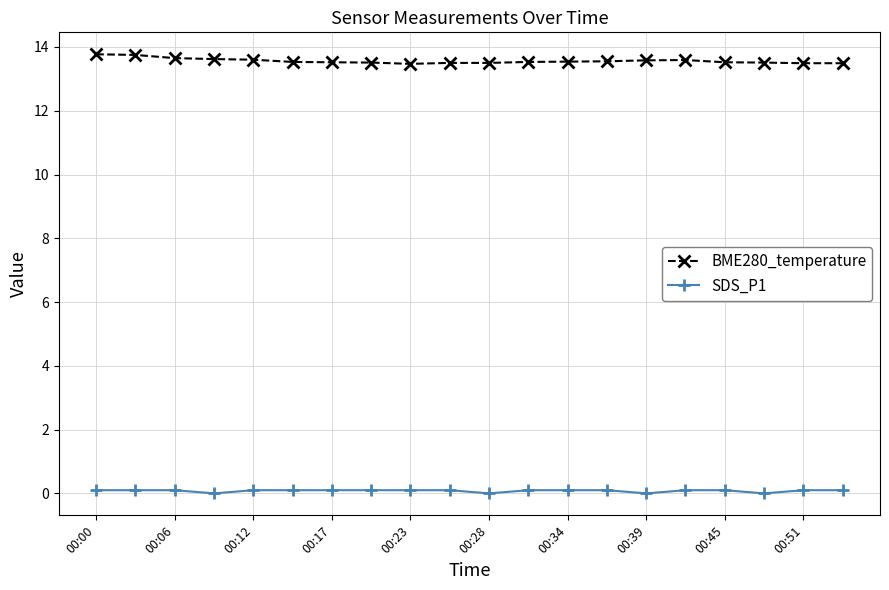

True or false: SDS_P1 and BME280_temperature cross at least once.

False